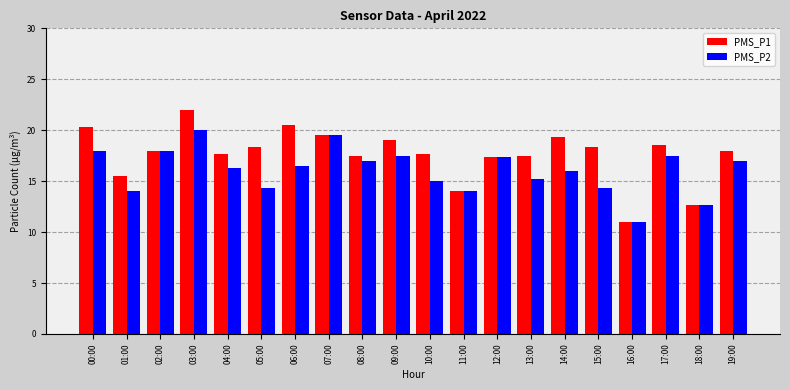

How many distinct data groups are displayed?

2